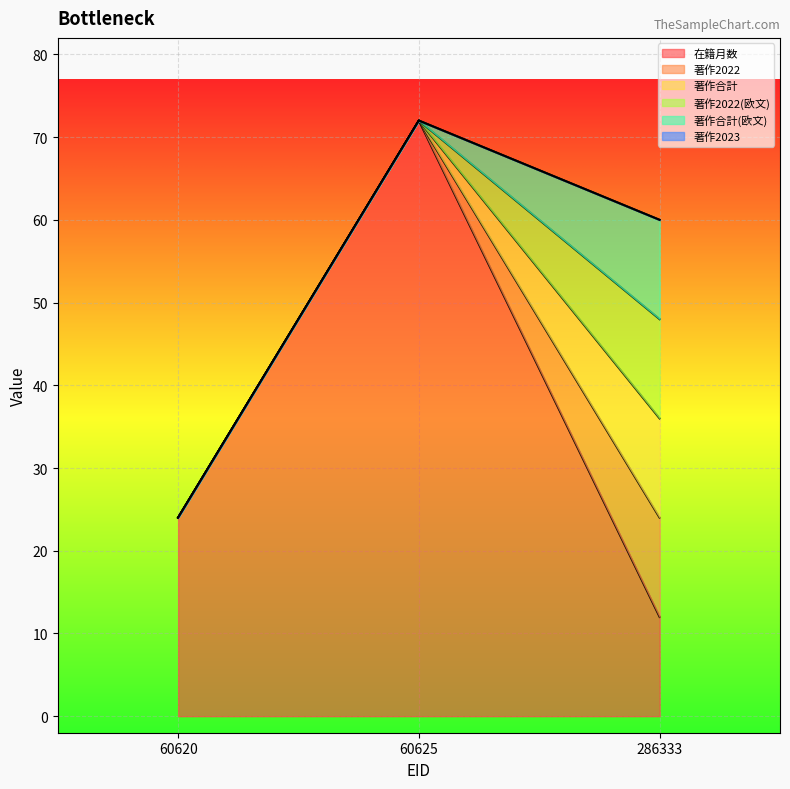

Which series has the widest spread of values?

在籍月数